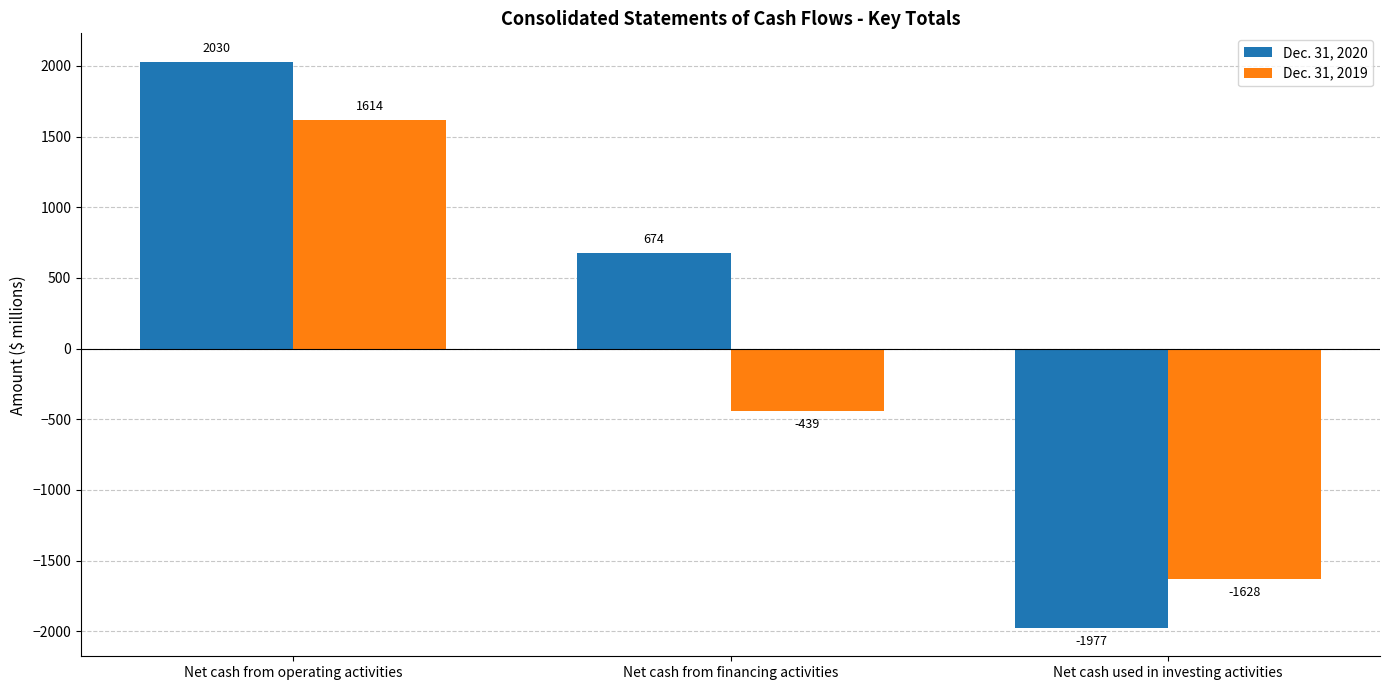

List the labels in order of Dec. 31, 2020 value, smallest first.

Net cash used in investing activities, Net cash from financing activities, Net cash from operating activities